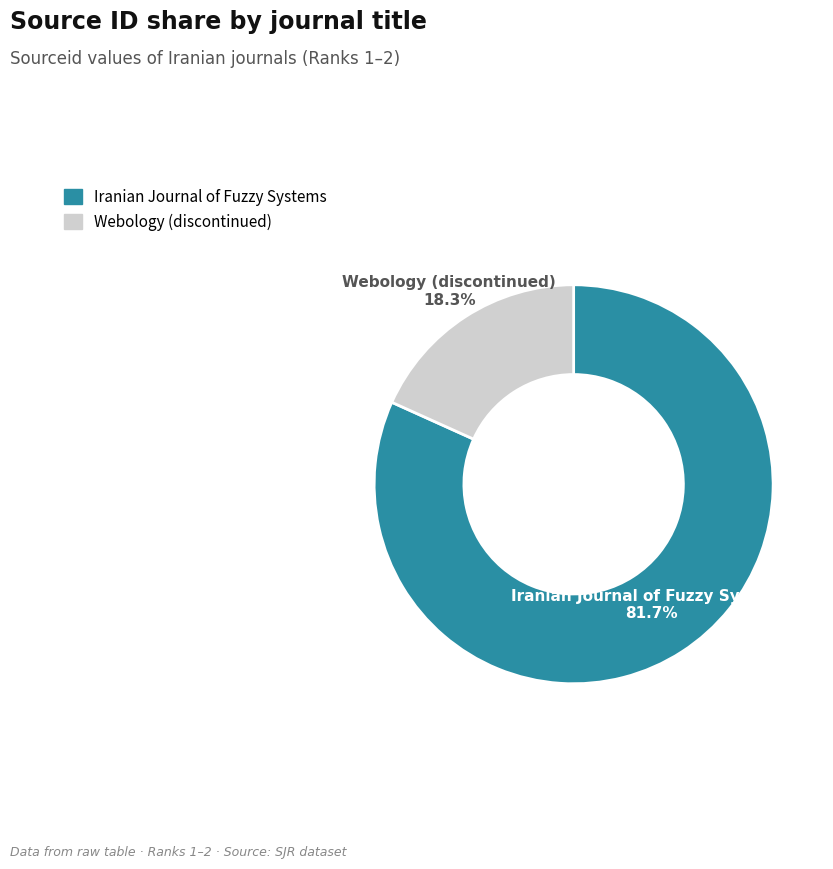

To the nearest percent, what percentage of the pie is Iranian Journal of Fuzzy Systems?

82%